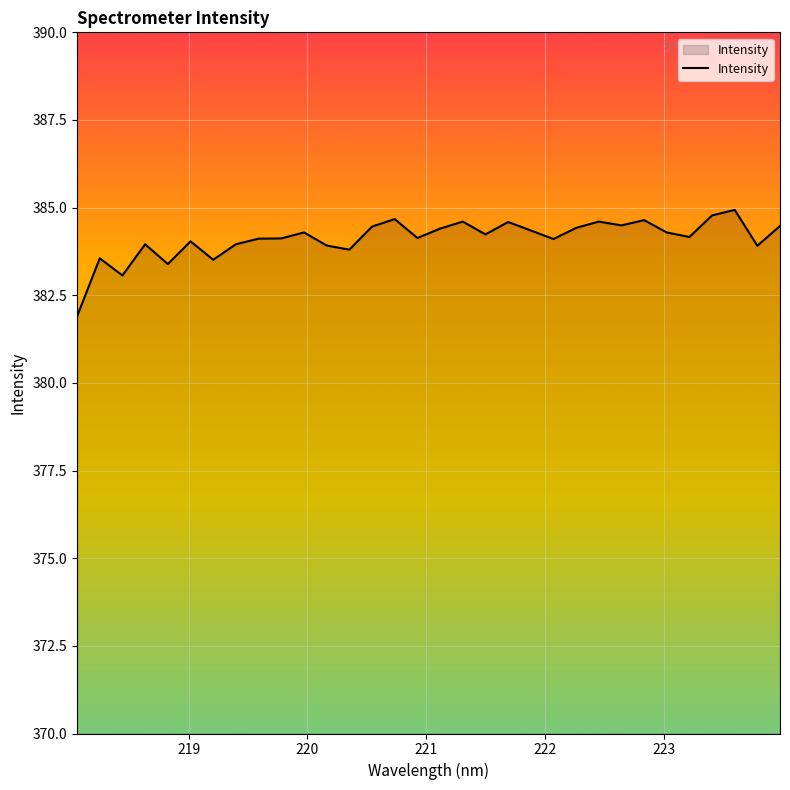

What is the difference between the maximum and minimum values?

3.0